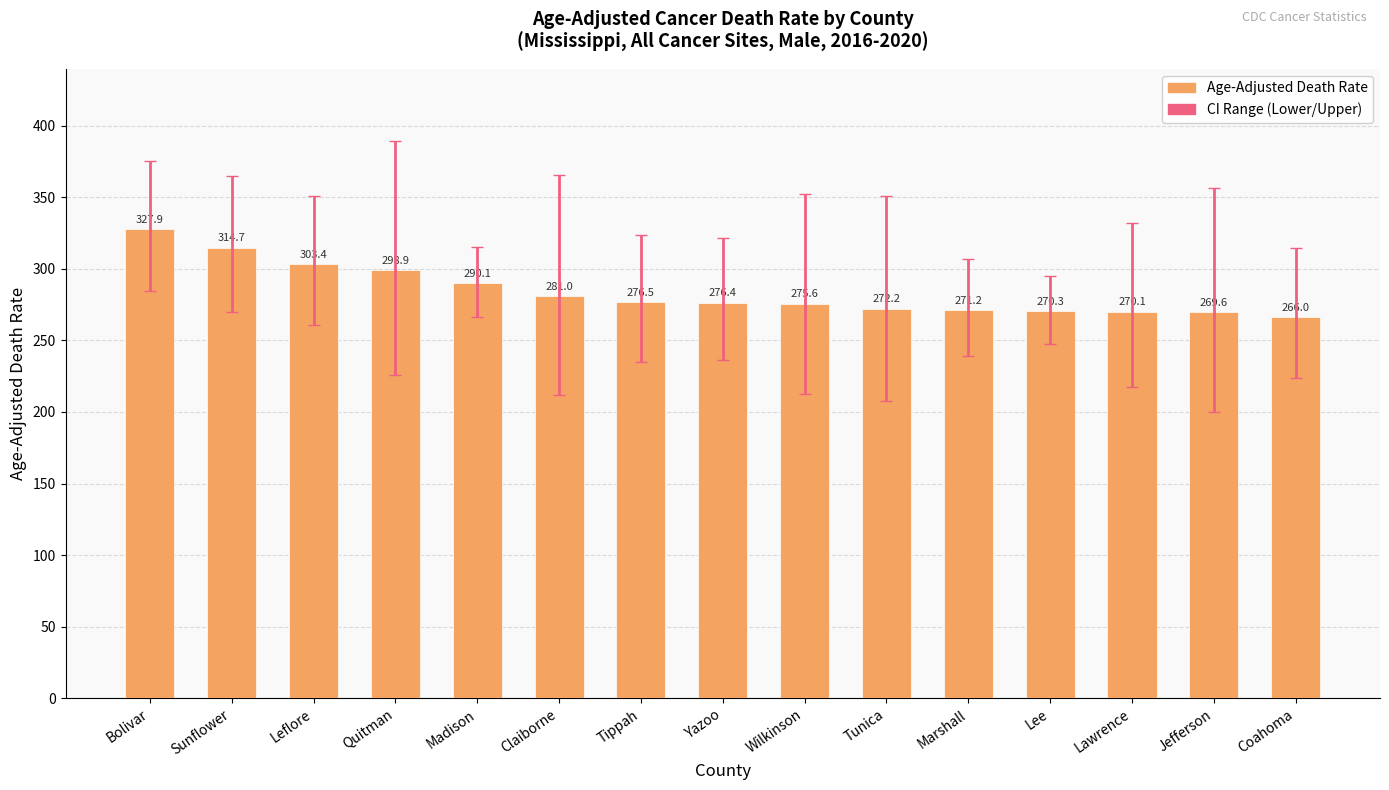

Is it true that the value at Lawrence is 270.1?

True